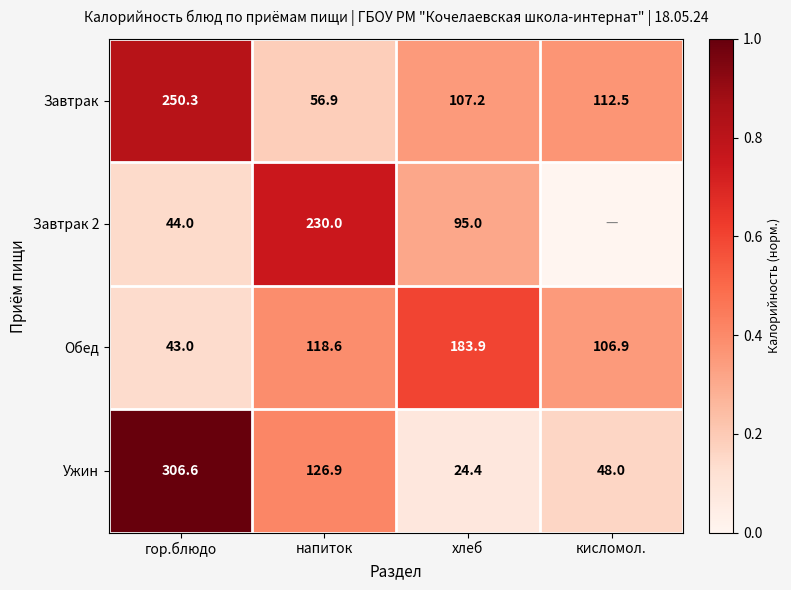

What is the sum of all Обед values?

452.4